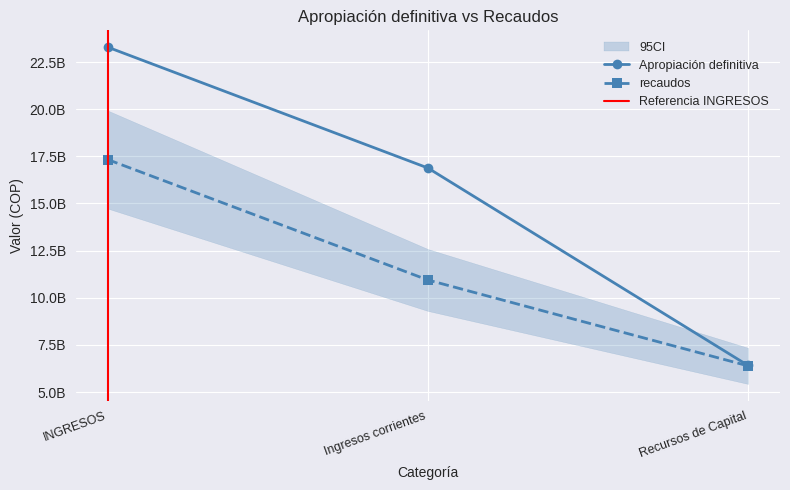

Reading left to right, what are all the values shown in this chart?

Apropiación definitiva: 23291380418	16882309468	6409070950
recaudos: 17328765060	10941313142	6387451918